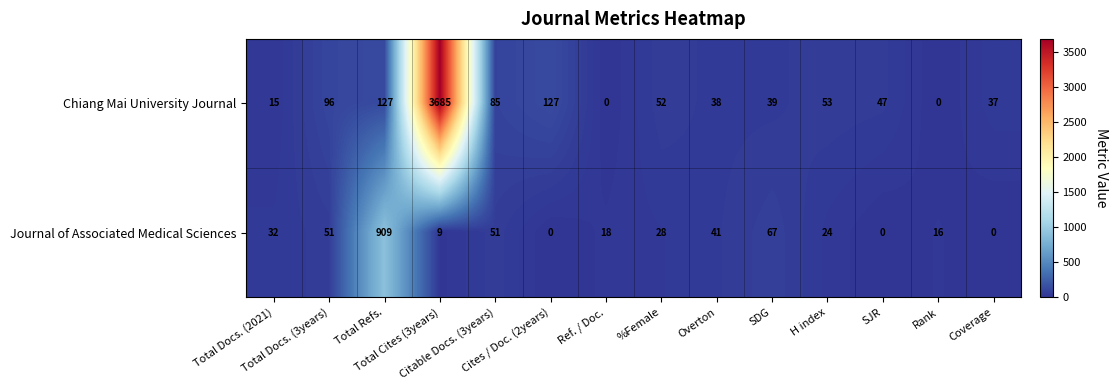

List the series in order of their overall mean, lowest first.

Journal of Associated Medical Sciences, Chiang Mai University Journal